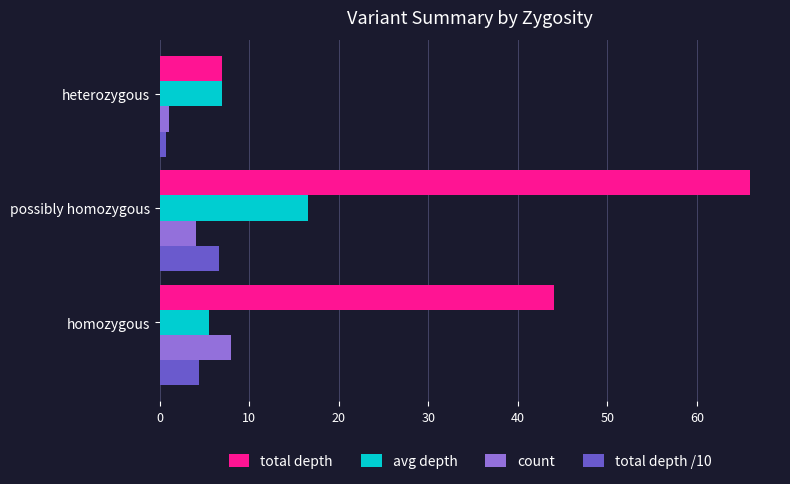

Which series has the widest spread of values?

total depth